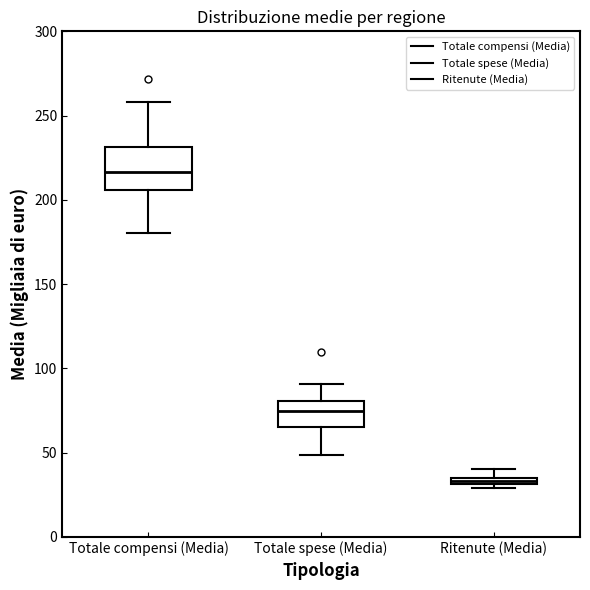

Comparing the boxes themselves (not the whiskers), which one is the tallest?

Totale compensi (Media)